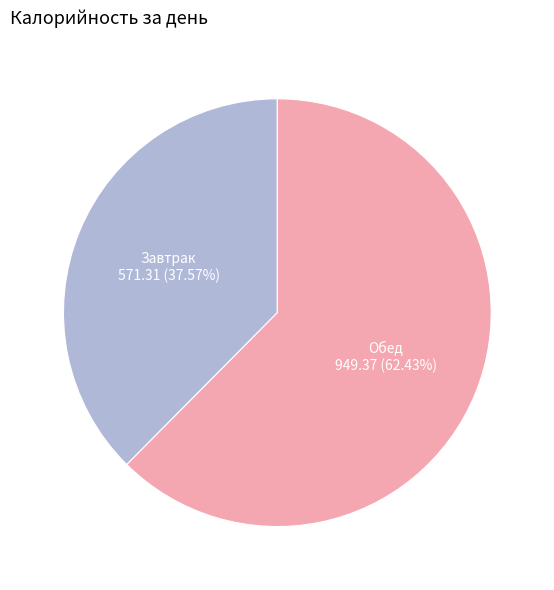

How many slices are in this pie chart?

2